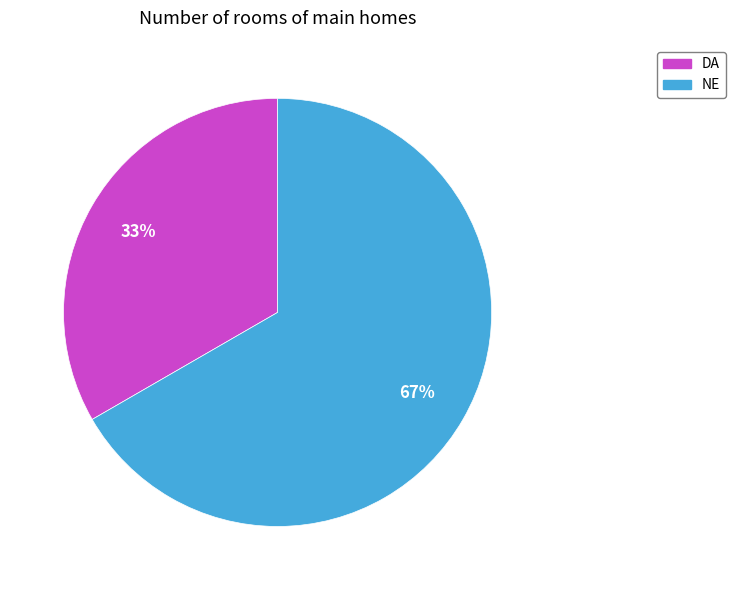

Which category accounts for the majority?

NE